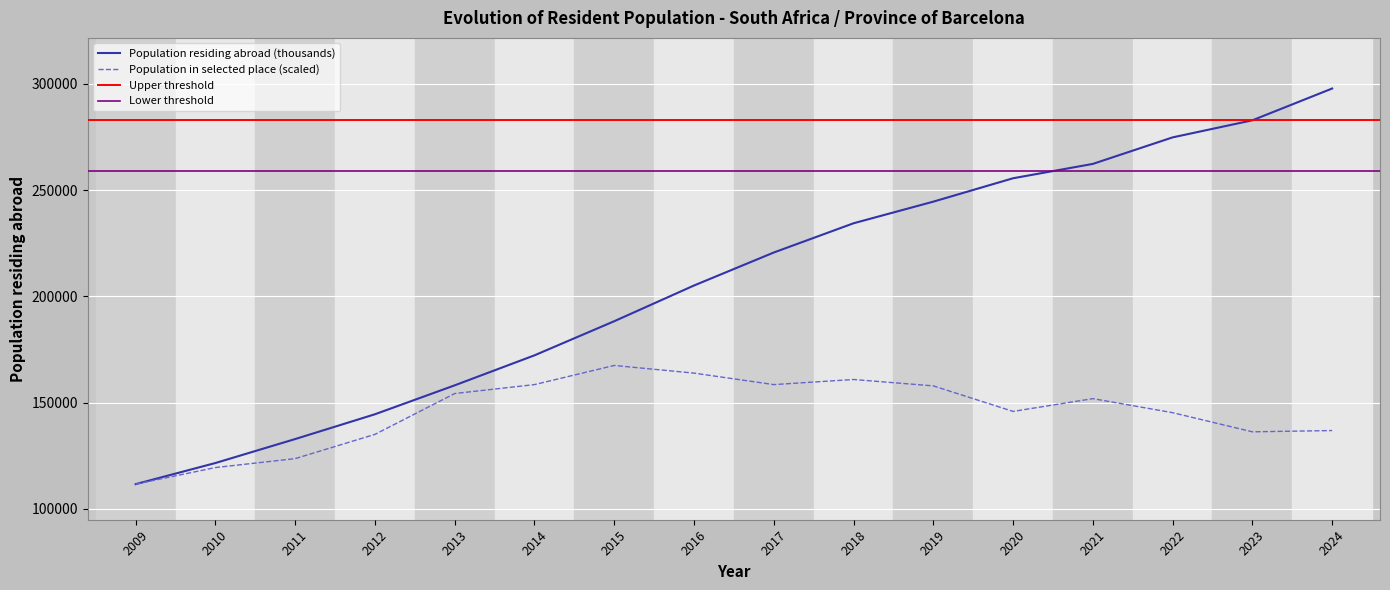

Which series has the largest range (max minus min)?

Population residing abroad (thousands)